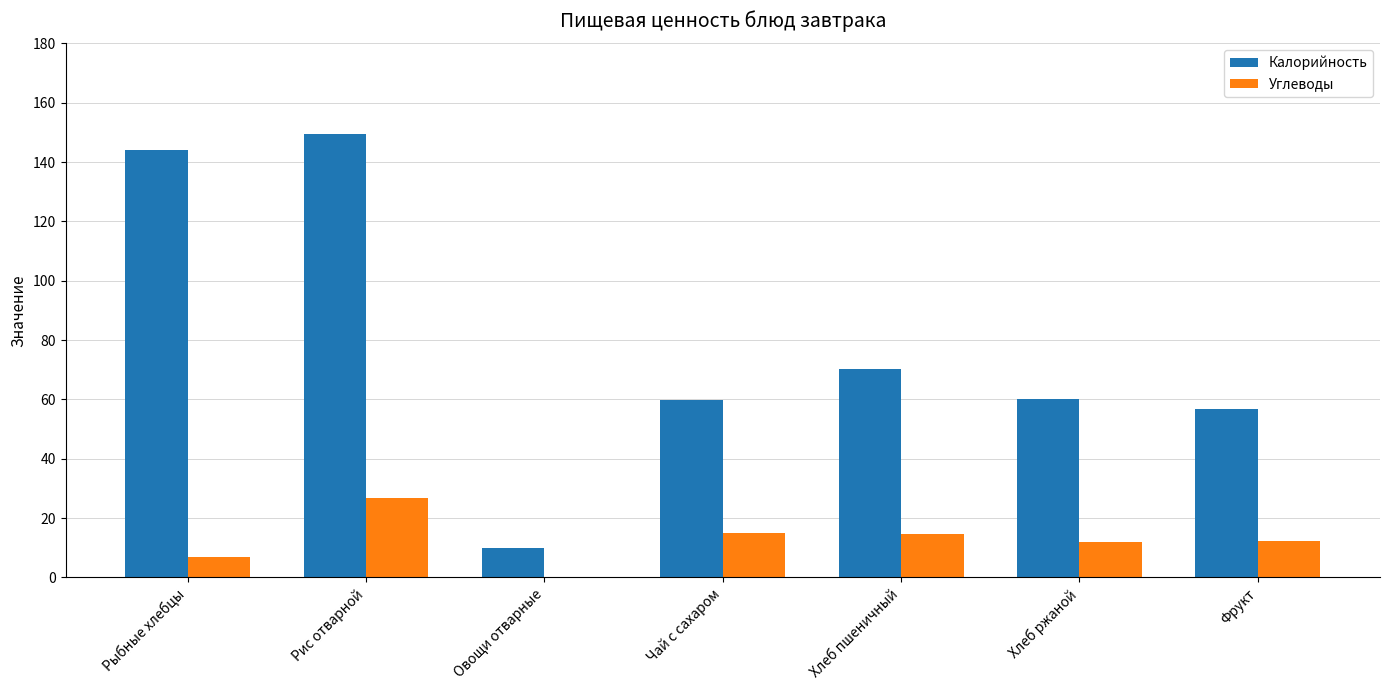

Which series has the largest total across all categories?

Калорийность